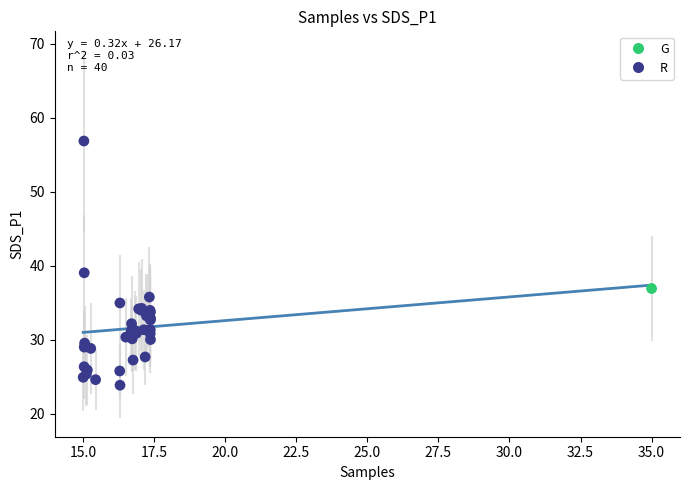

What are all the series names shown in the legend?

G, R